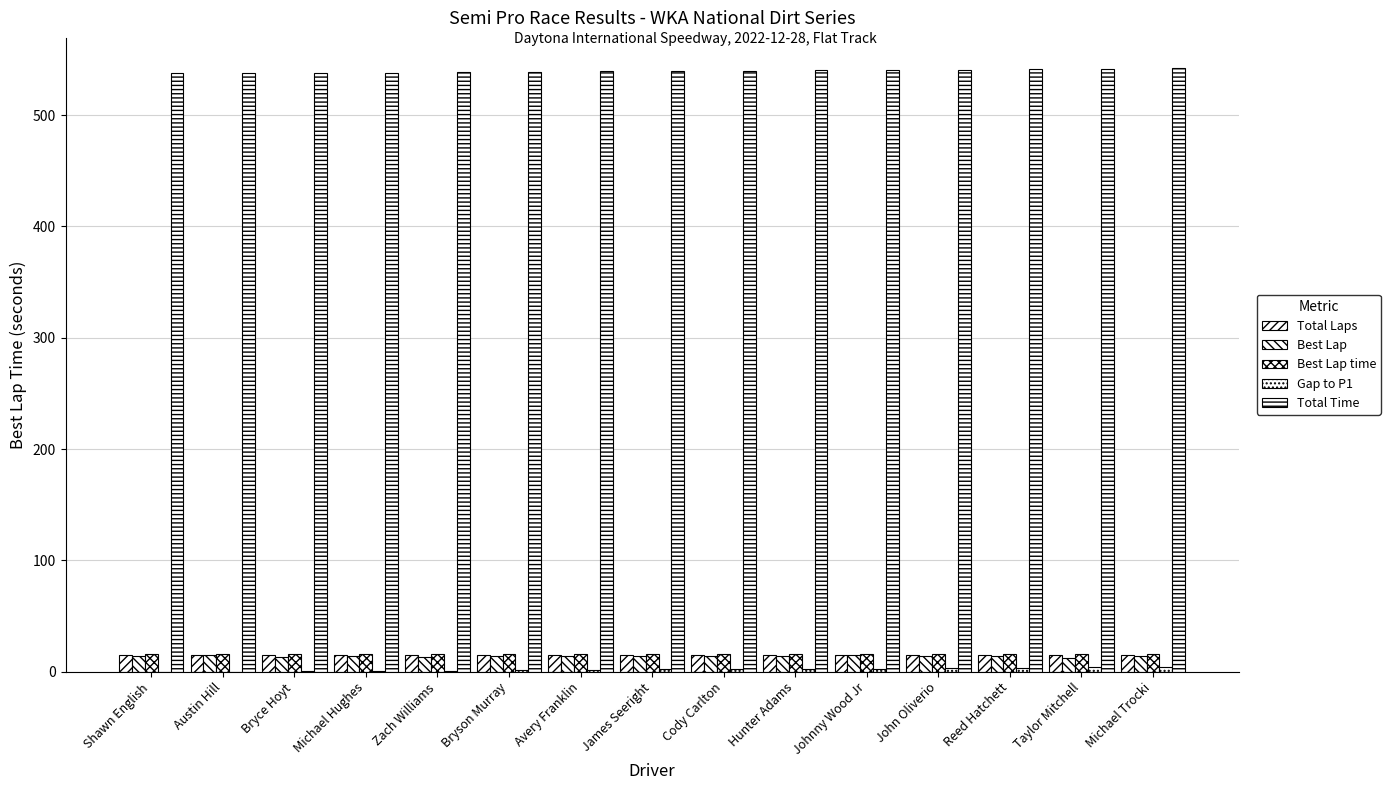

How many groups of bars are there?

15